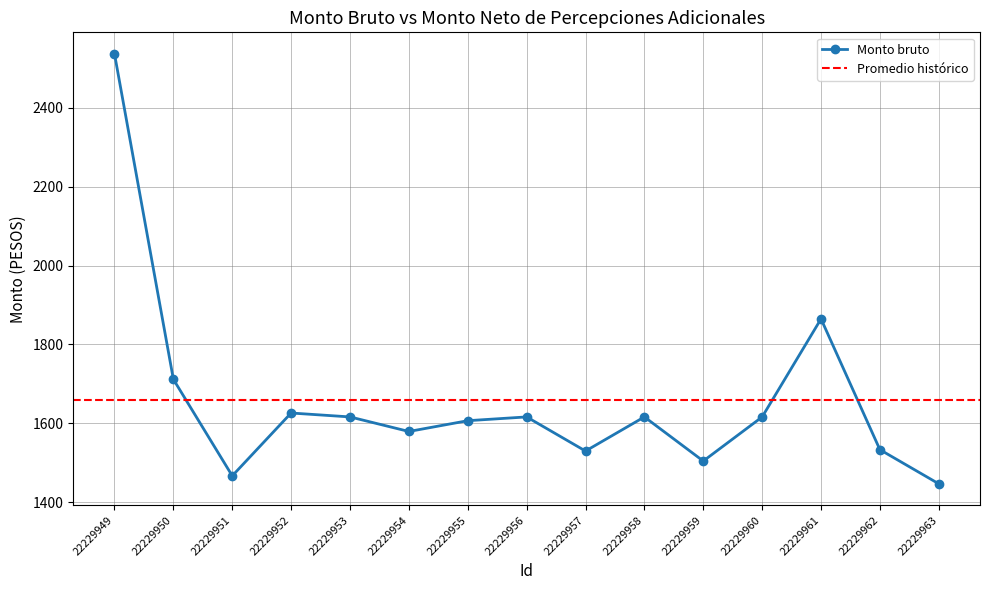

Which category has the highest value across all series?

22229949